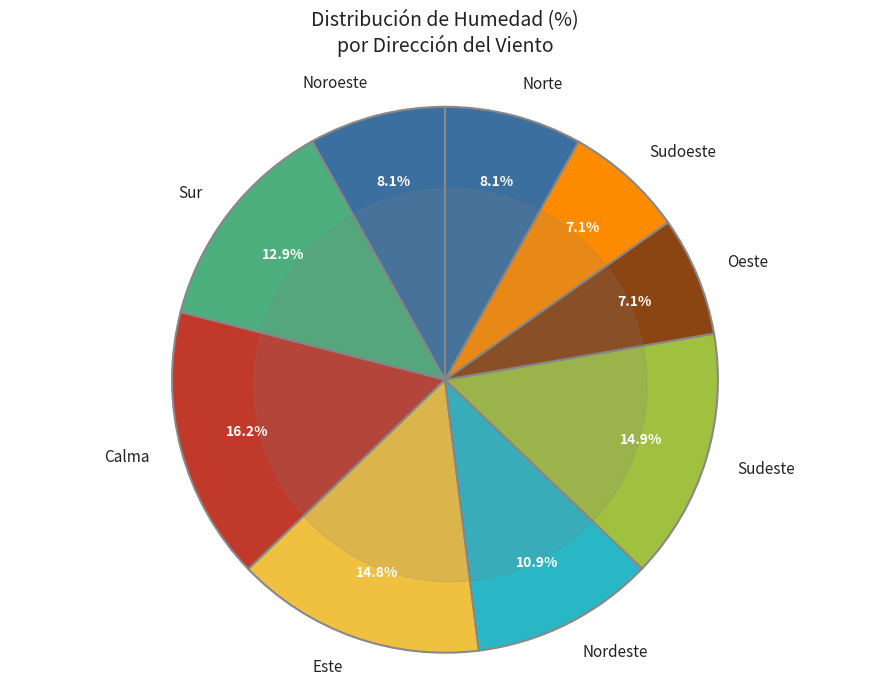

Which slice is the largest?

Calma